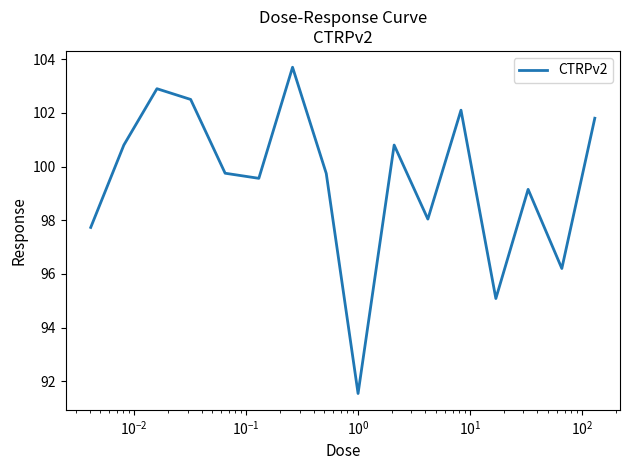

What is the minimum value shown in the chart?

91.5